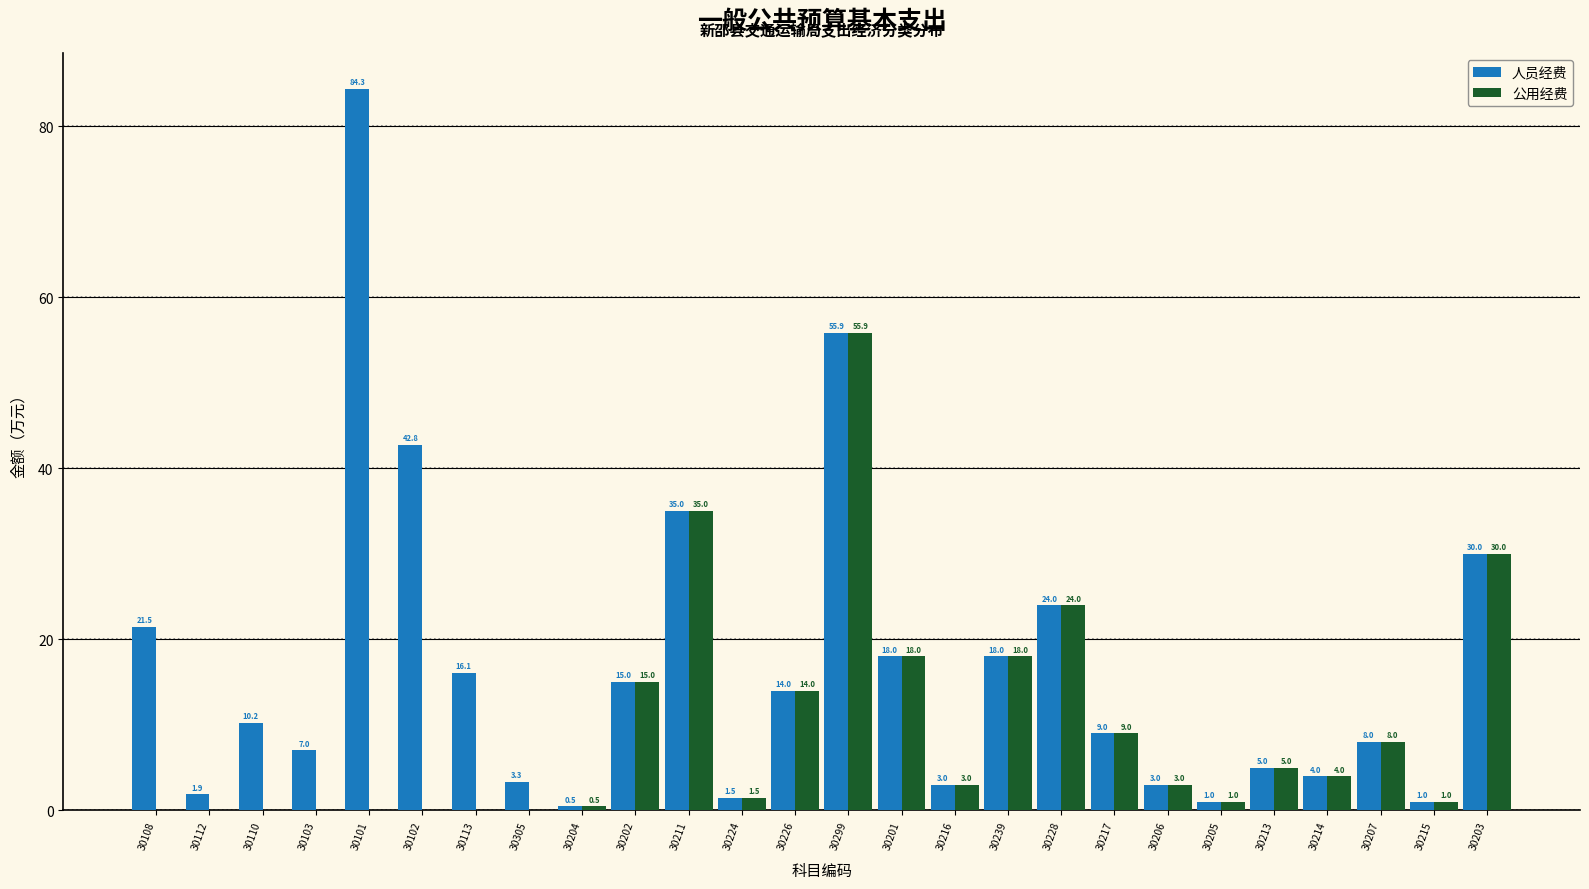

Reading left to right, list all the values displayed in this chart.

人员经费: 30108=21.5	30112=1.9	30110=10.2	30103=7.0	30101=84.3	30102=42.8	30113=16.1	30305=3.3	30204=0.5	30202=15.0	30211=35.0	30224=1.5	30226=14.0	30299=55.9	30201=18.0	30216=3.0	30239=18.0	30228=24.0	30217=9.0	30206=3.0	30205=1.0	30213=5.0	30214=4.0	30207=8.0	30215=1.0	30203=30.0
公用经费: 30108=0.0	30112=0.0	30110=0.0	30103=0.0	30101=0.0	30102=0.0	30113=0.0	30305=0.0	30204=0.5	30202=15.0	30211=35.0	30224=1.5	30226=14.0	30299=55.9	30201=18.0	30216=3.0	30239=18.0	30228=24.0	30217=9.0	30206=3.0	30205=1.0	30213=5.0	30214=4.0	30207=8.0	30215=1.0	30203=30.0